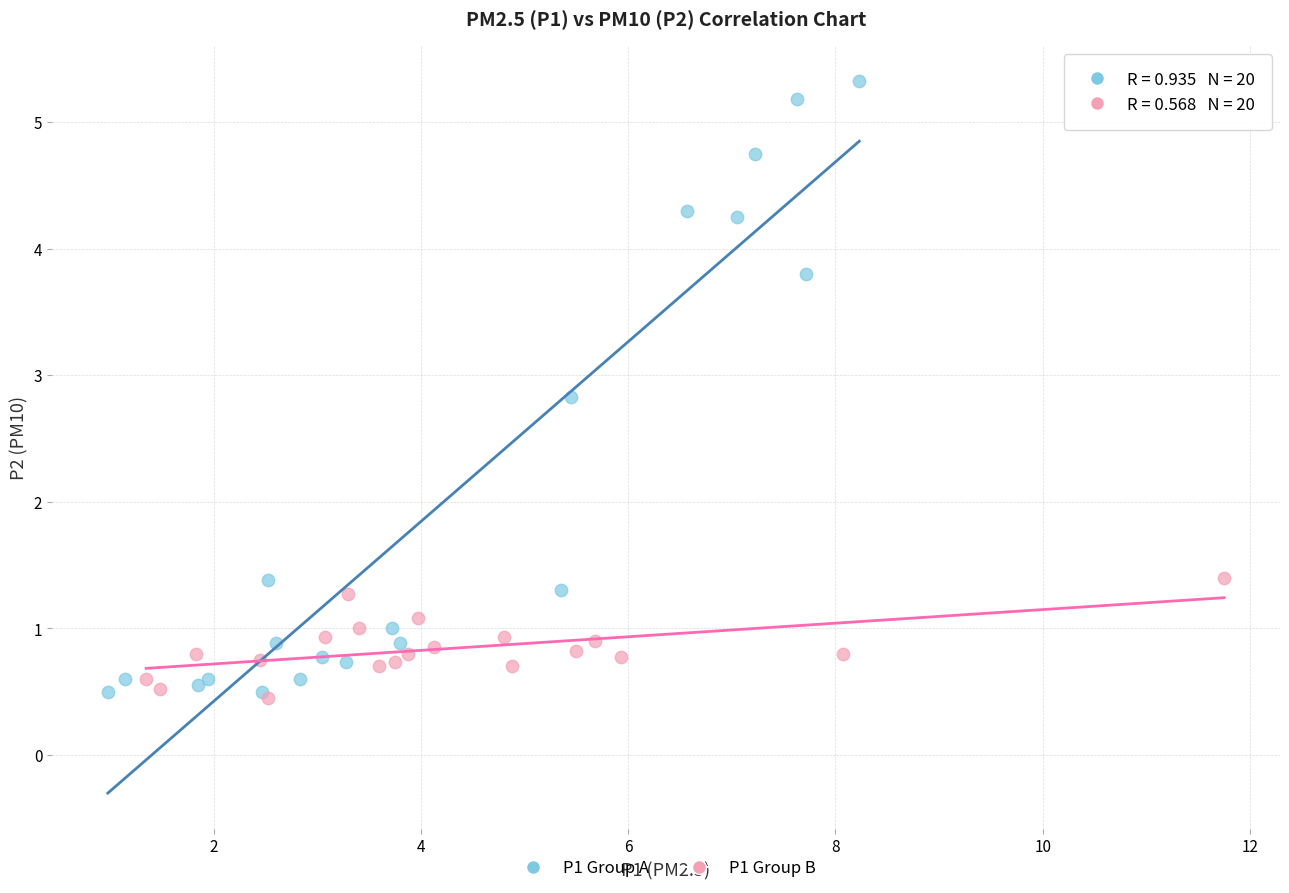

Which series reaches the maximum Y coordinate?

P1 Group A